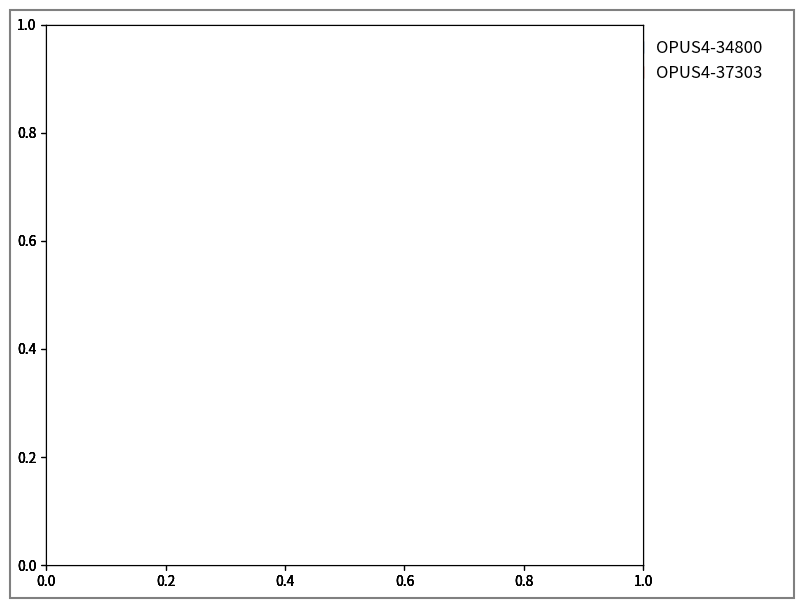

Count the number of slices in the pie.

2